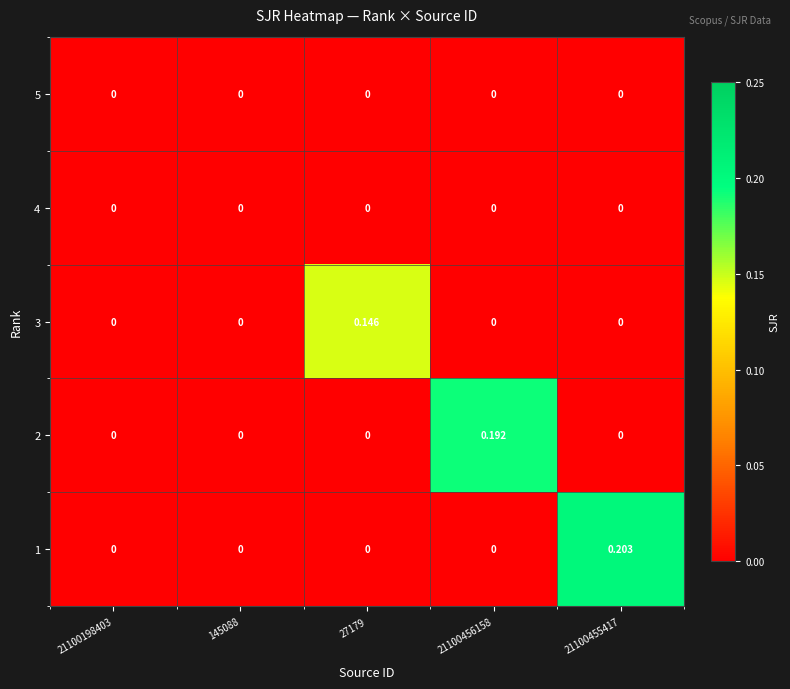

Is the value of 3 at 27179 greater than the value of 4 at 27179?

Yes